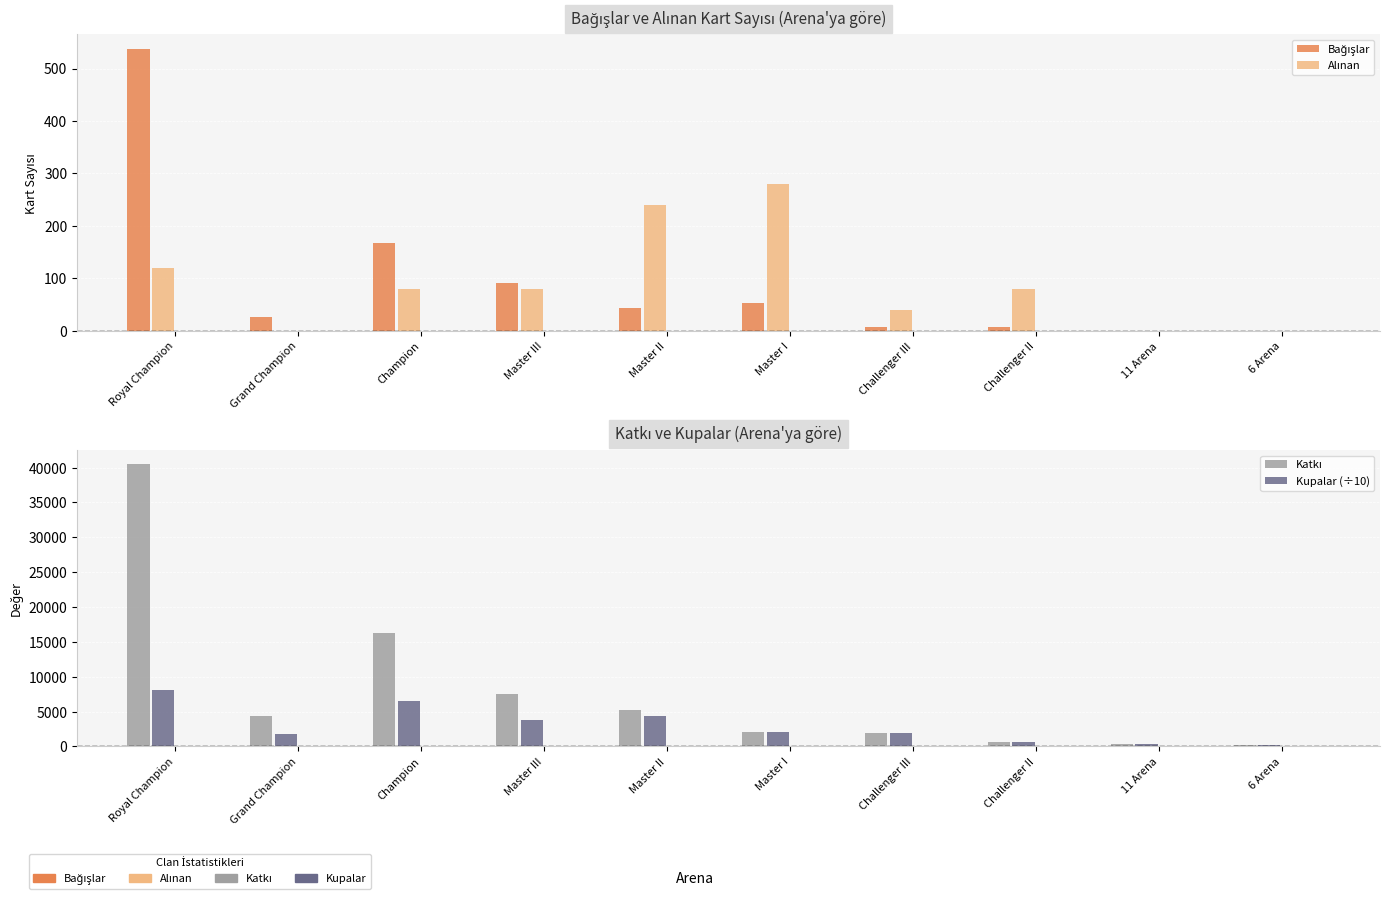

What is the sum of all Alınan values?

920.0